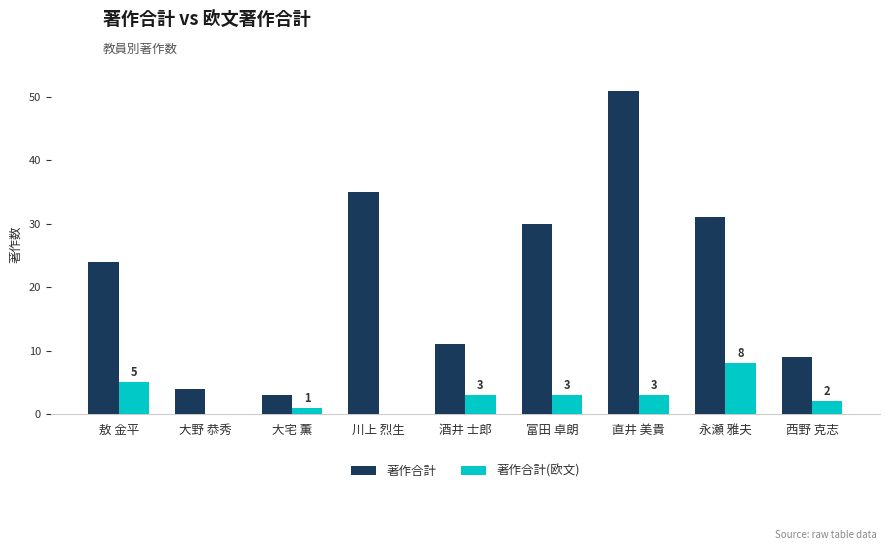

What is the greatest value displayed?

51